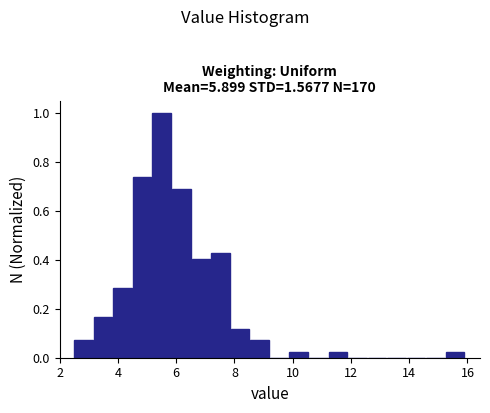

Around what value on the x-axis is the tallest bar? Give the approximate position of its centre, as read against the axis.

5.6